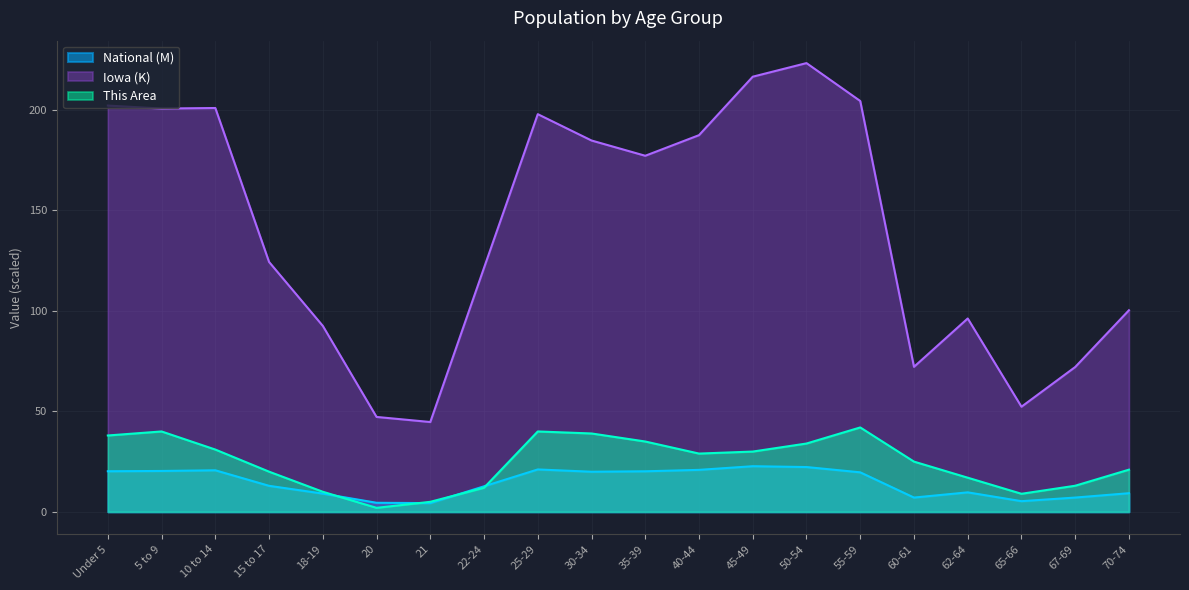

Which category has the highest value across all series?

50-54